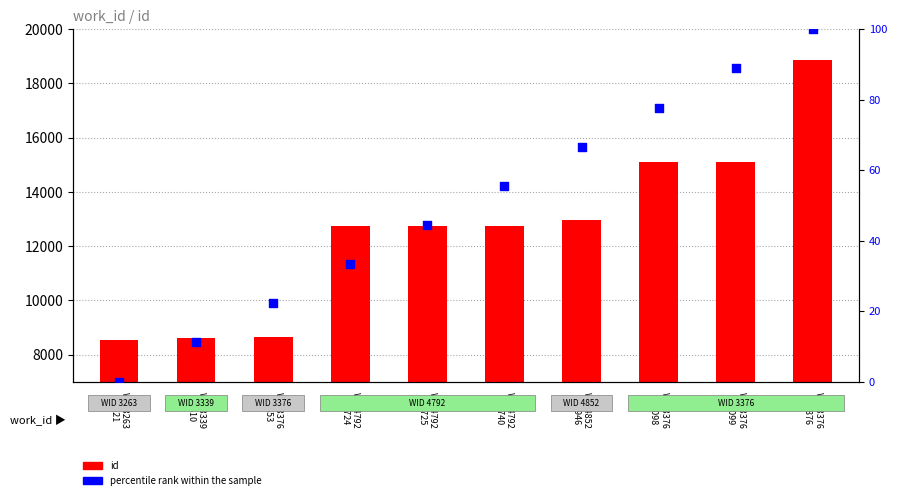

What are all the series names shown in the legend?

id, percentile rank within the sample